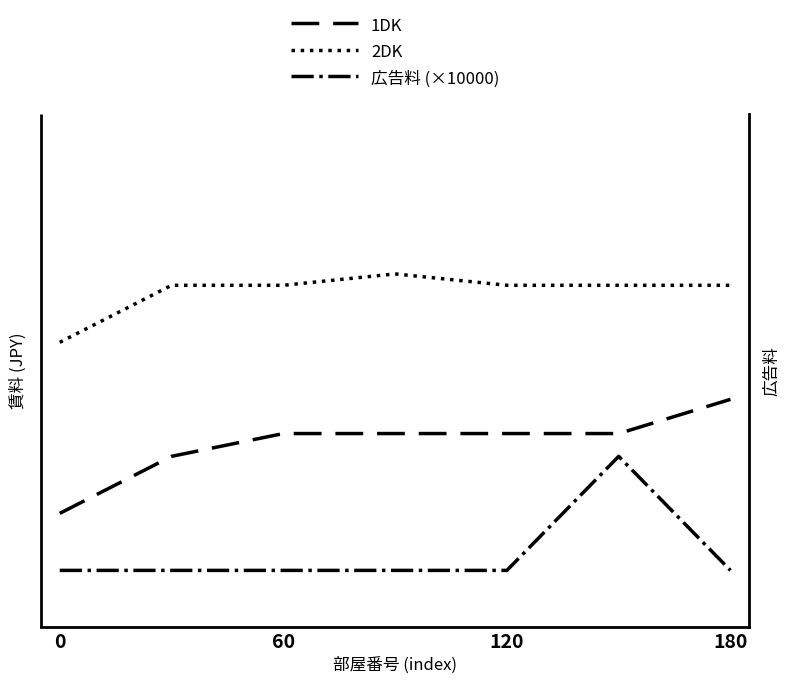

What is the value of the 広告料 (×10000) point at the 1st from the left?

20000